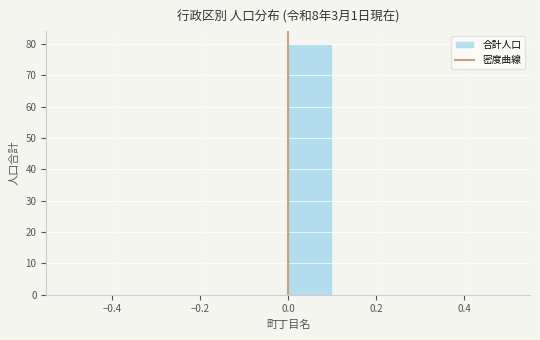

Which range on the x-axis has the tallest bar?

0.0 to 0.1